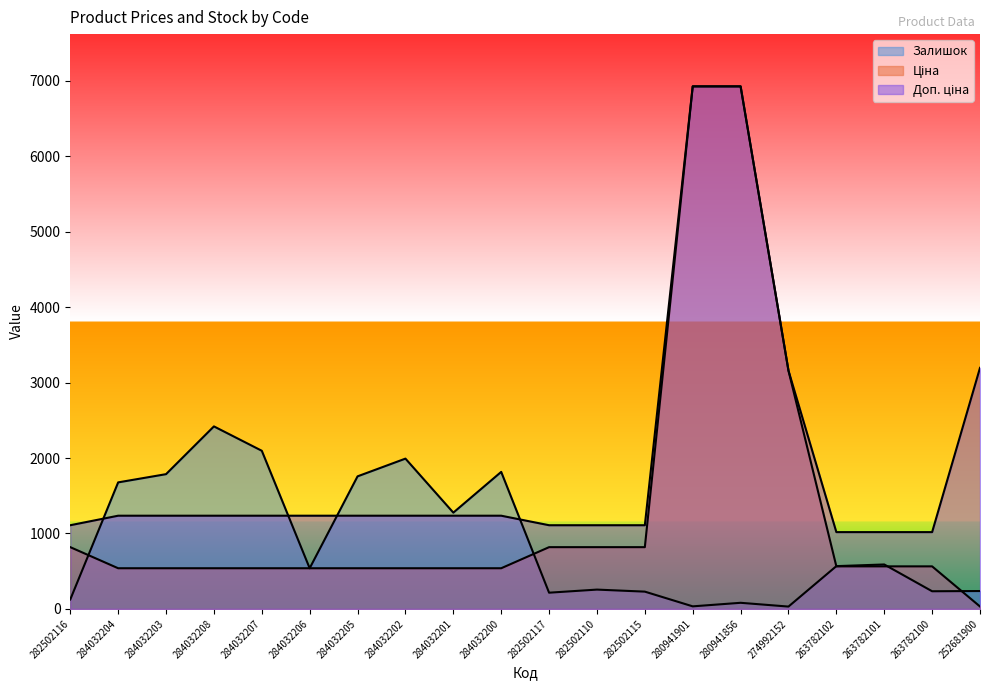

True or false: Доп. ціна and Ціна cross at least once.

False